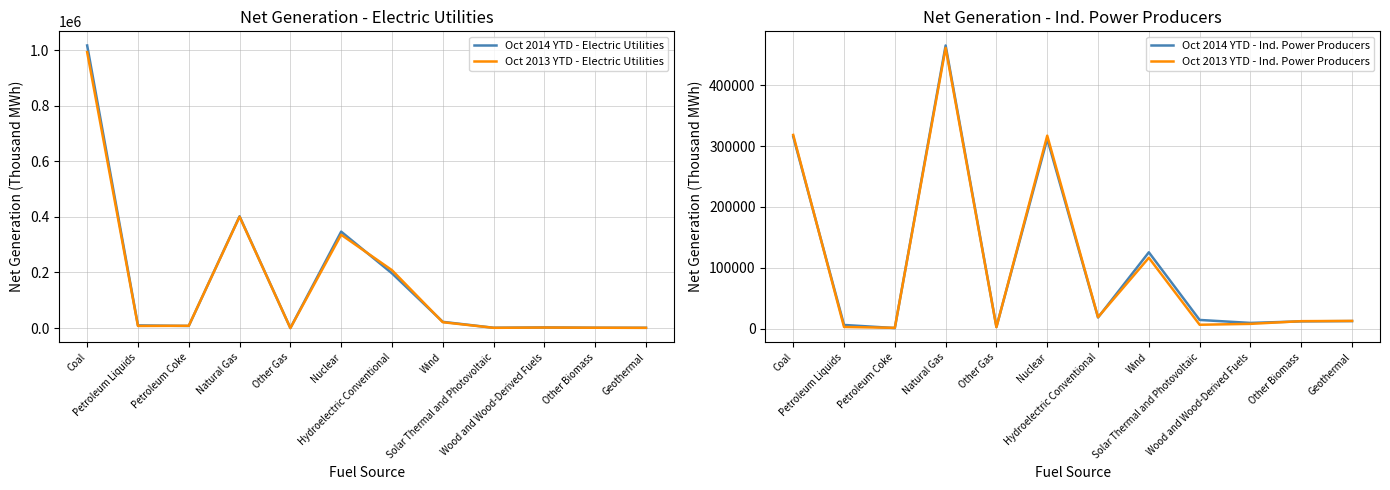

Does the chart have visible grid lines?

Yes